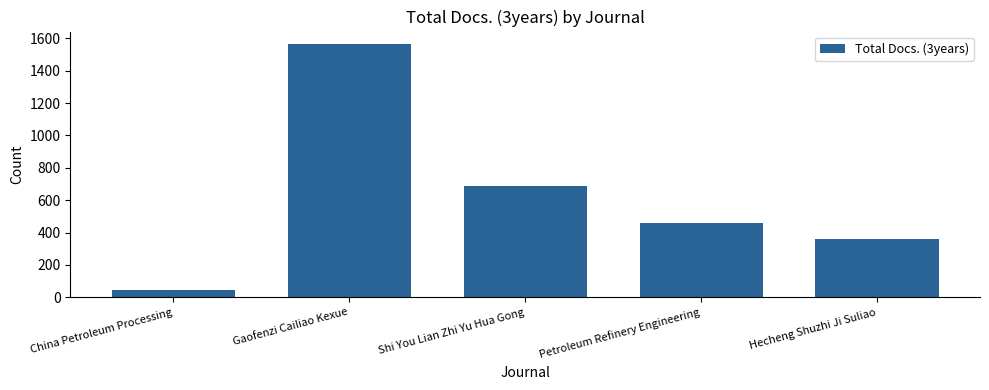

What is the label of the 1st bar from the left?

China Petroleum Processing